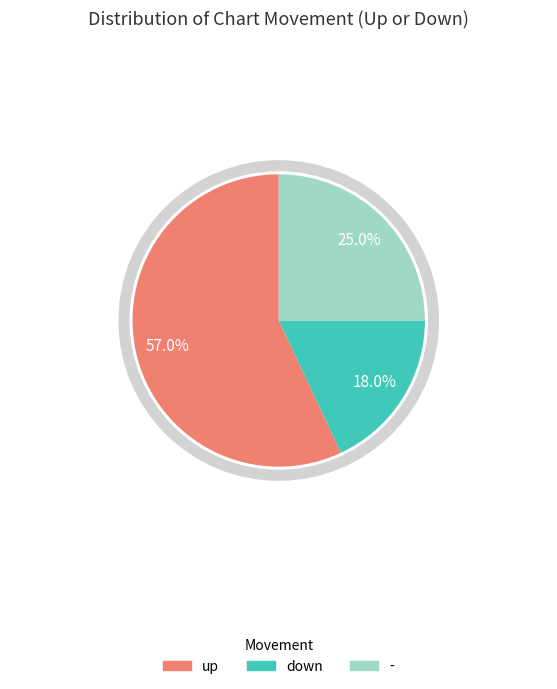

To the nearest percent, what is the average slice percentage?

33%